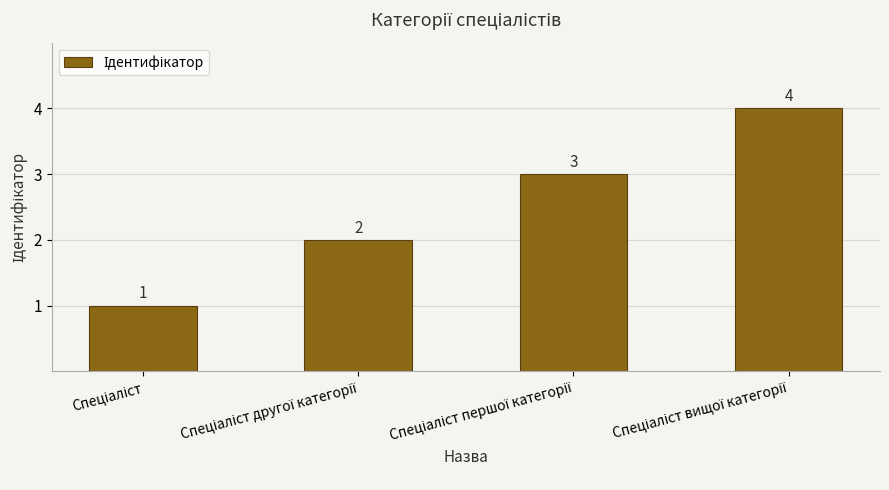

What is the value of the 3rd bar from the left?

3